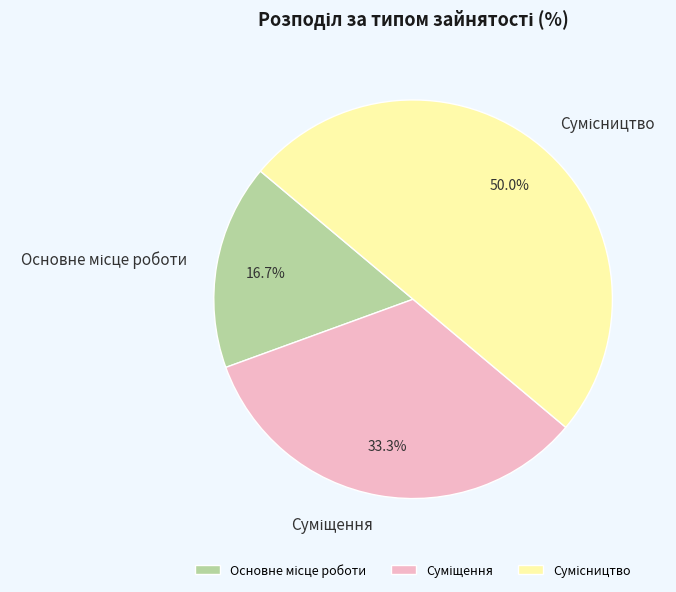

How many slices are in this pie chart?

3